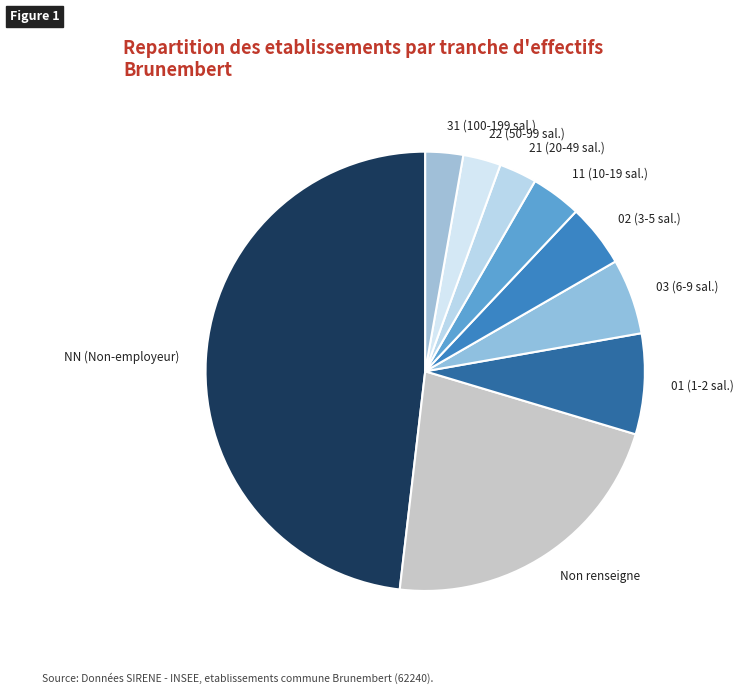

Does any single category account for the majority?

No